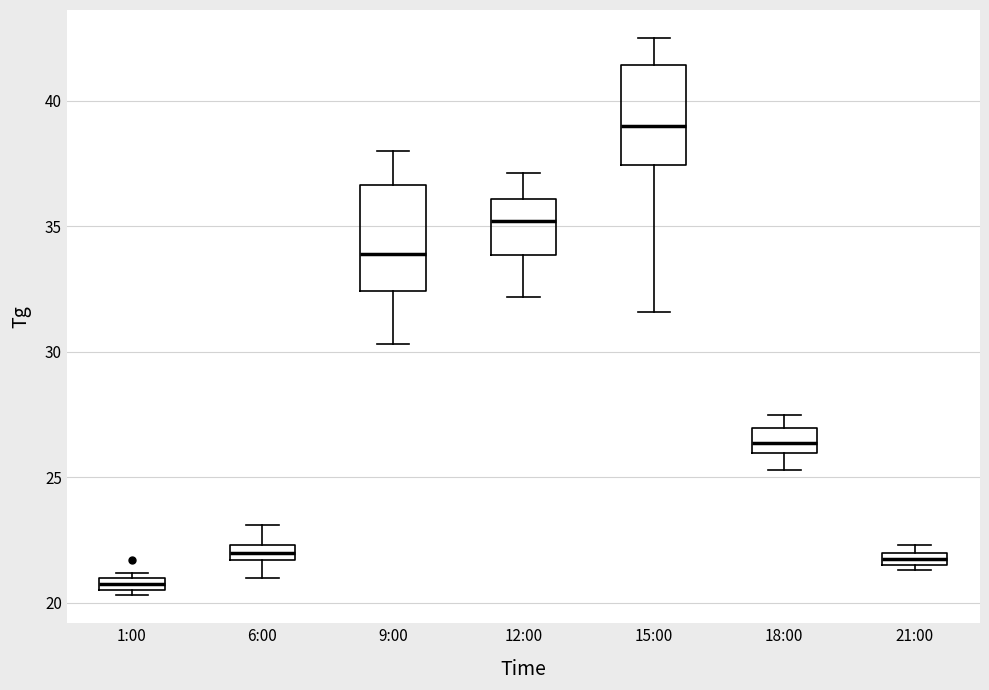

Where is the upper edge of the box for 15:00 on the y-axis? The values are not printed on the chart, so give them approximately, as read against the axis.

41.5